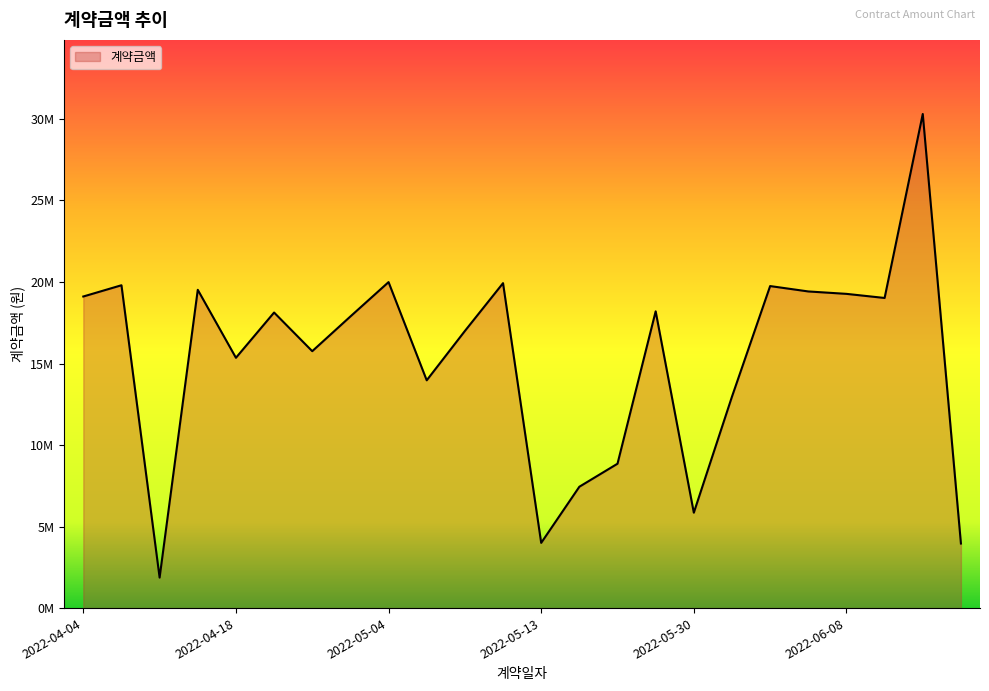

What is the minimum value shown in the chart?

1870000